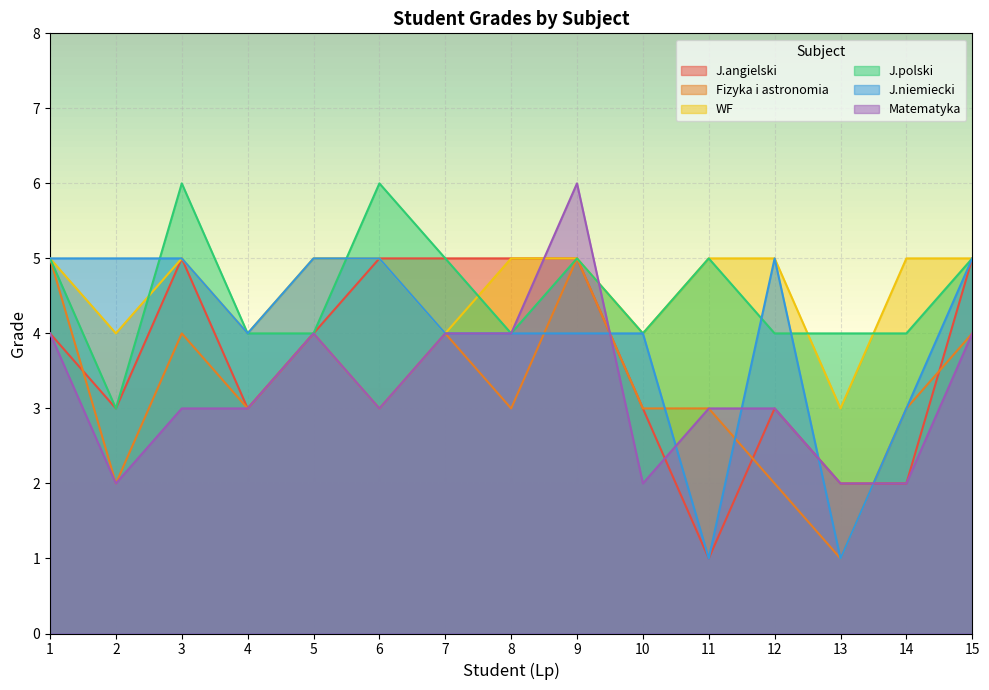

How many data points in J.polski are above 4?

7